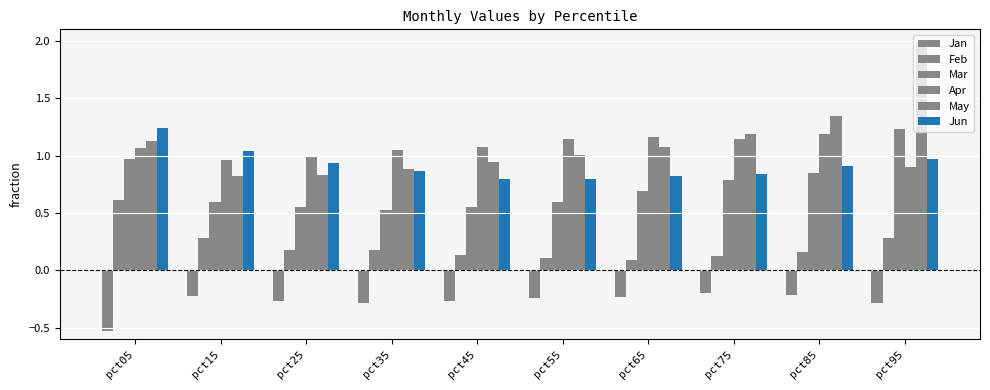

How many bars are there in each group?

6